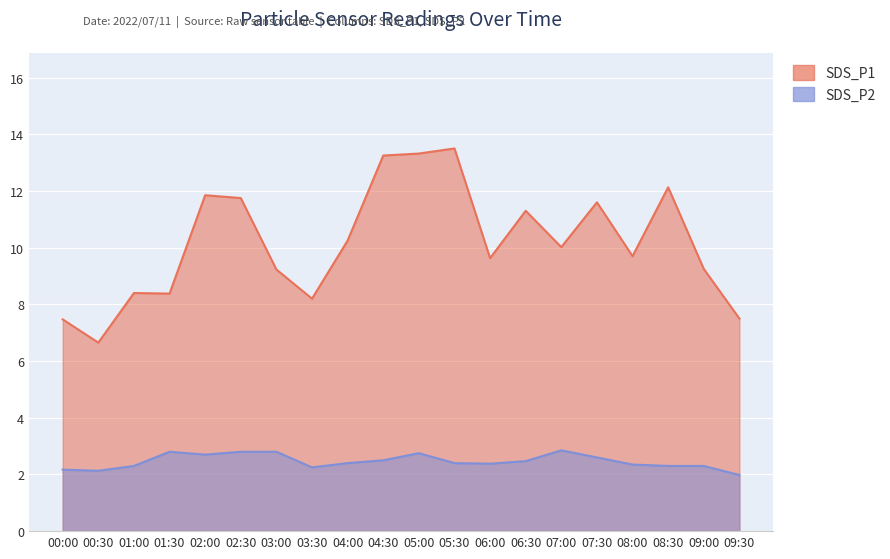

True or false: SDS_P1 has more than 2 points higher than both neighbors.

True